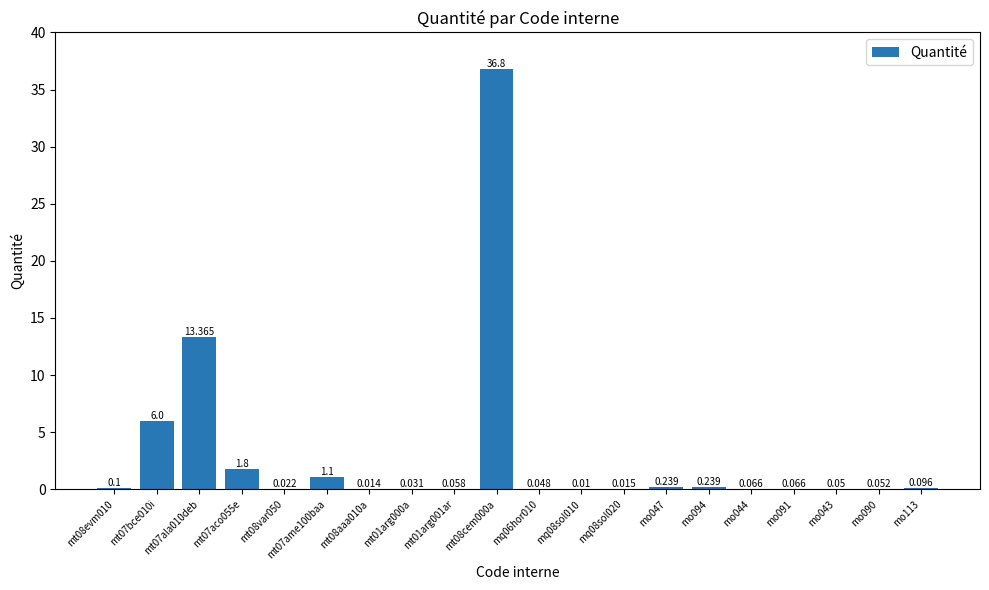

Are the bars horizontal?

No